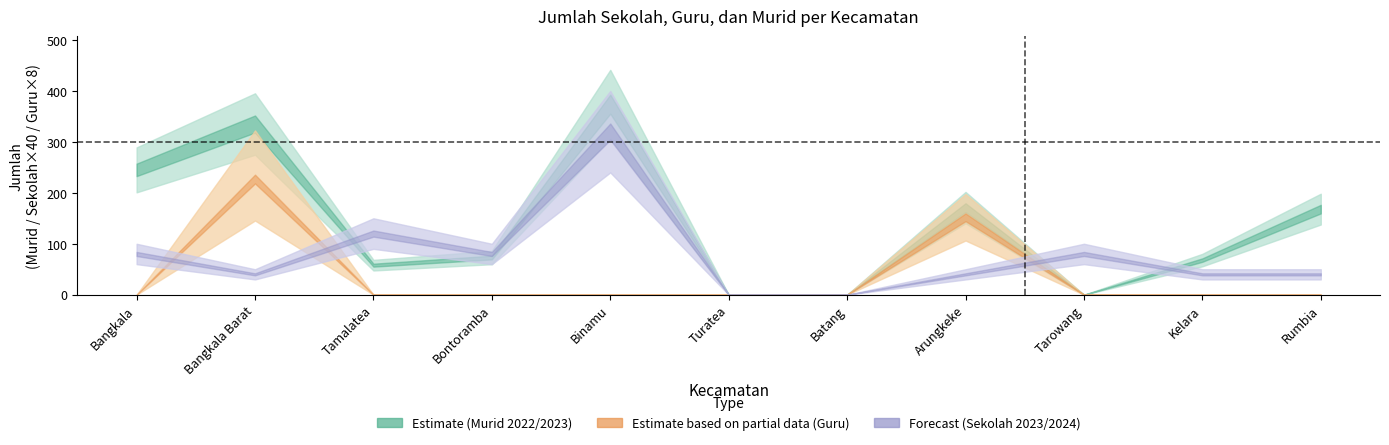

What position from the left is Batang?

7